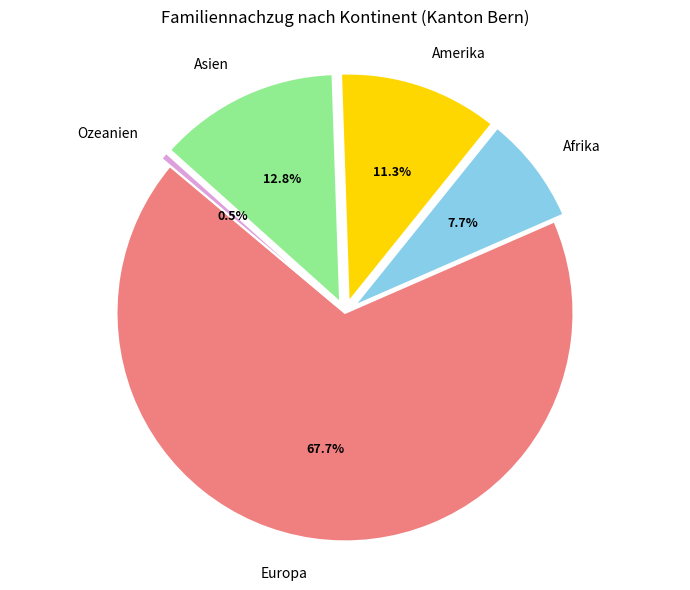

Approximately how many times larger is the value at Afrika compared to Asien?

0.6